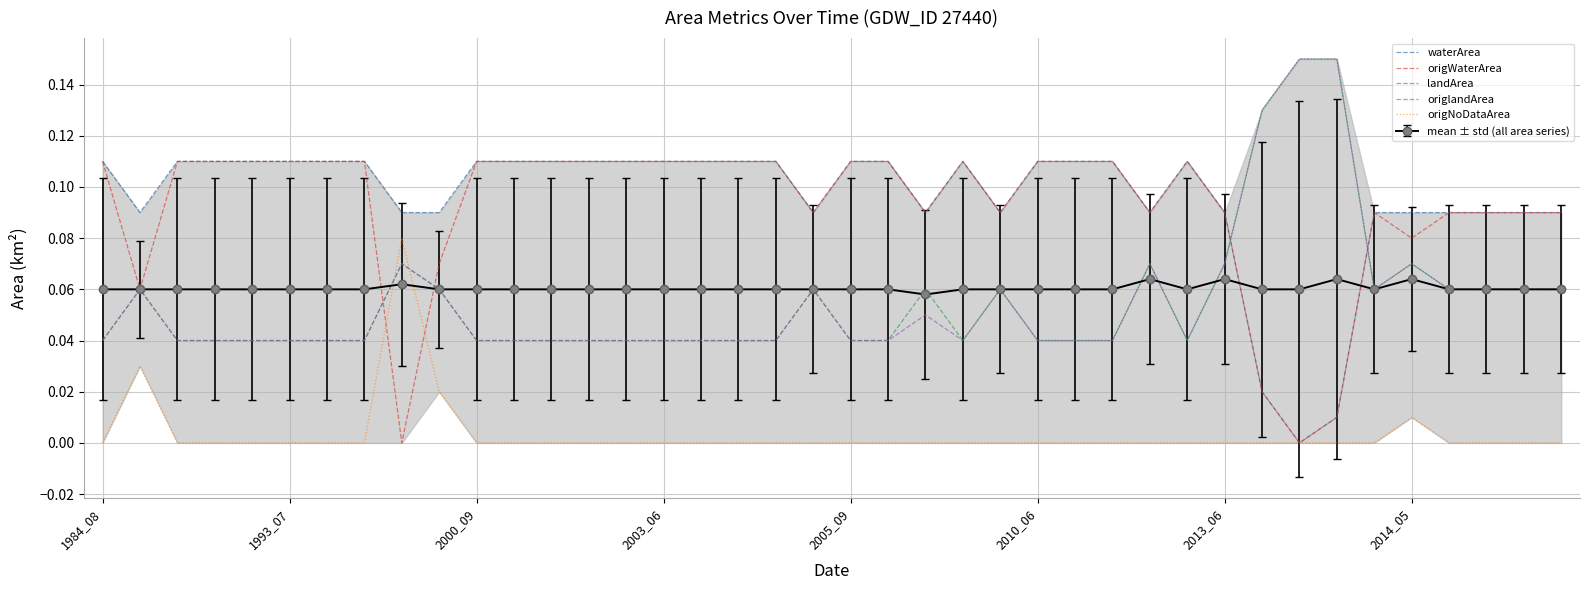

Which series ends up on top after the final intersection of origNoDataArea and origWaterArea?

origWaterArea